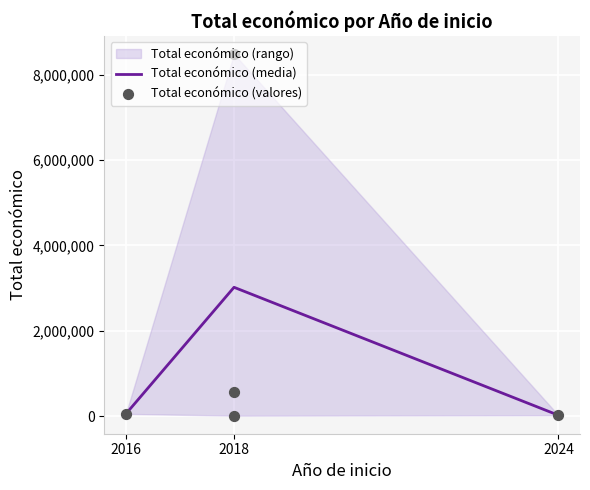

What is the change in value from 2018 to 2018?

-550529